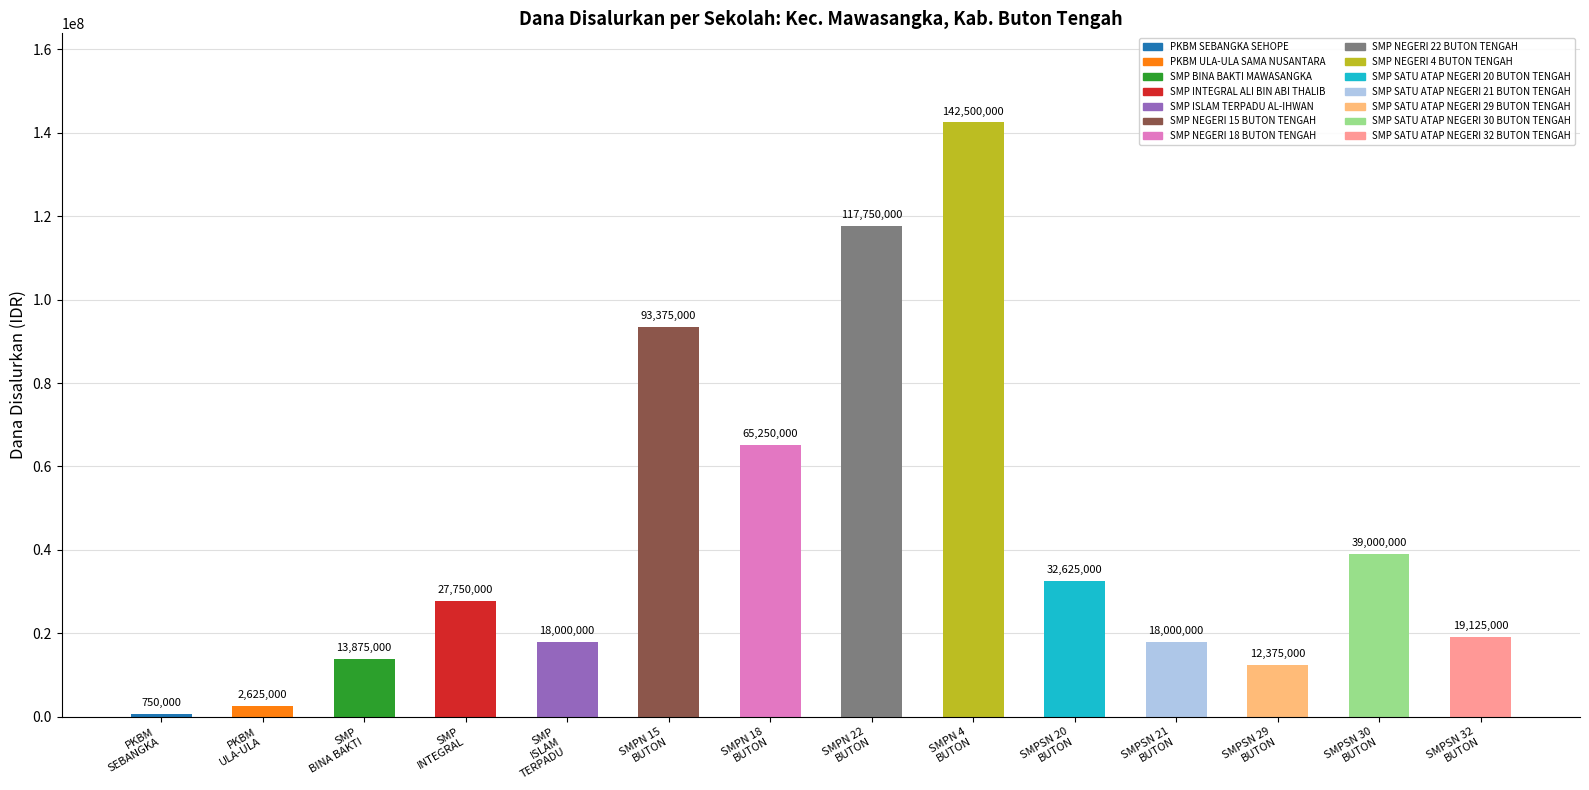

What is the value of the 7th bar from the left?

65250000